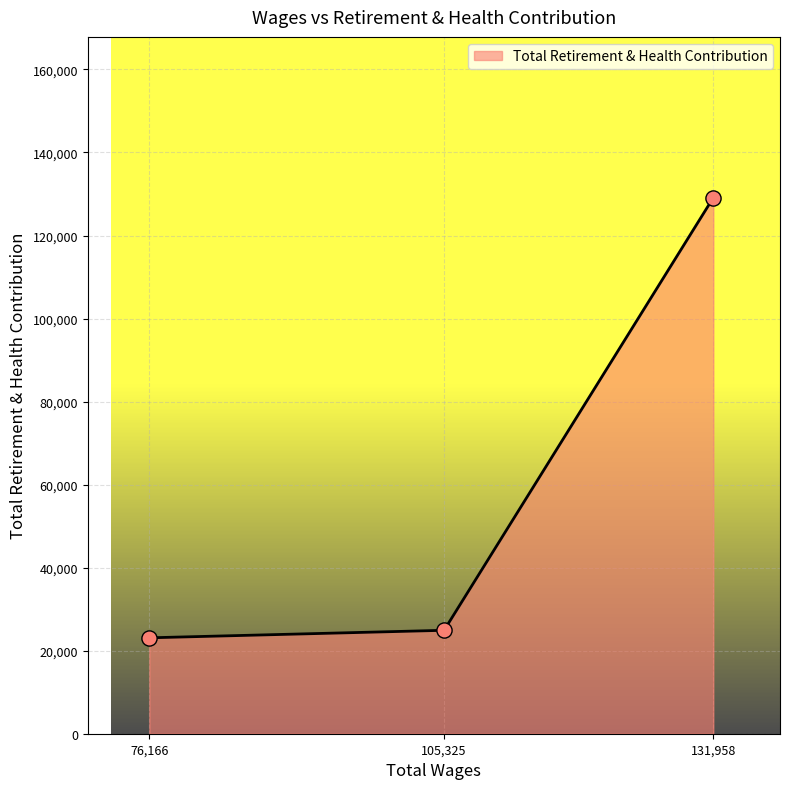

Between 131,958 and 105,325, which is larger?

131,958